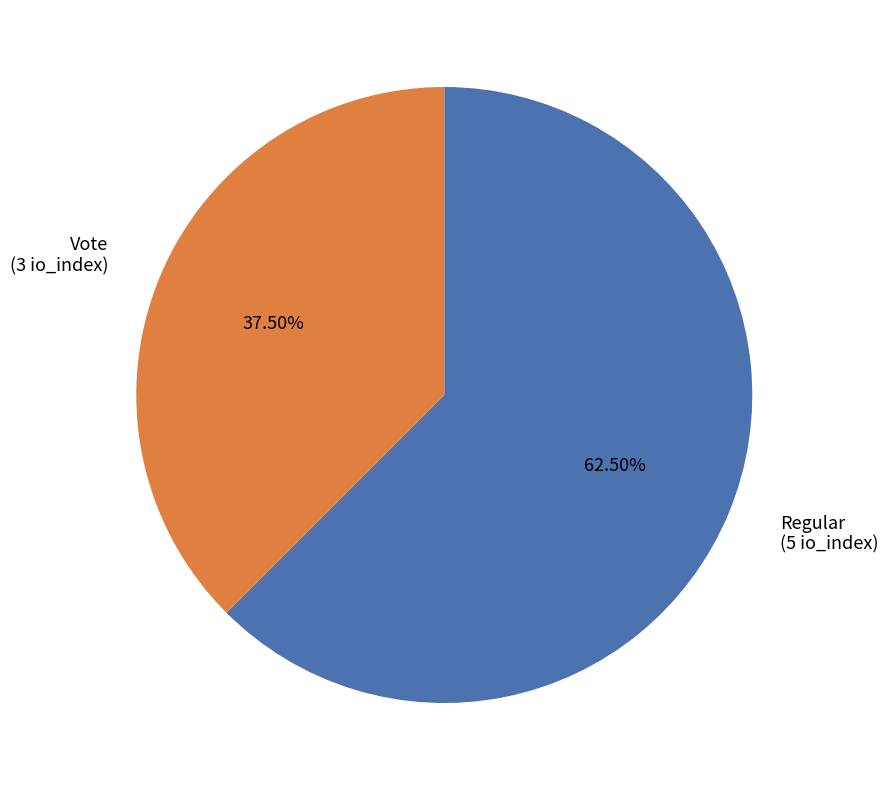

Rank the categories by value from highest to lowest.

Regular, Vote